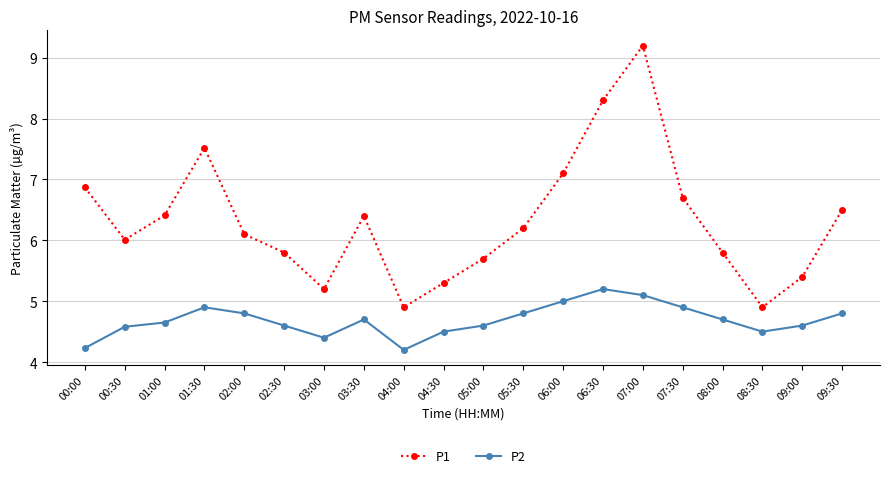

What is the label of the 18th point from the right?

01:00